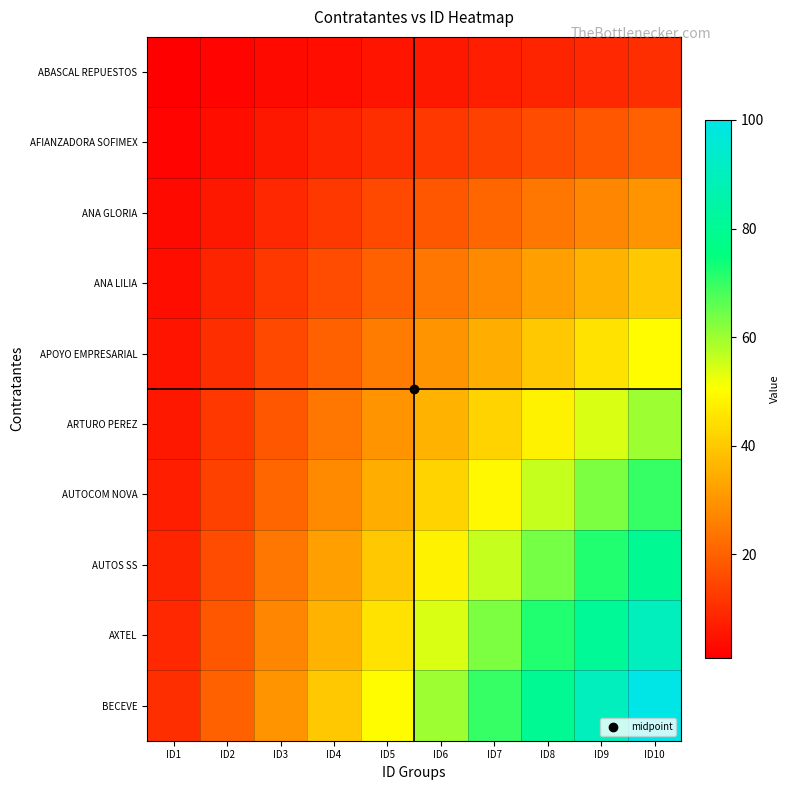

Reading right to left, transcribe all the data shown in this chart.

ABASCAL REPUESTOS: ID10=10	ID9=9	ID8=8	ID7=7	ID6=6	ID5=5	ID4=4	ID3=3	ID2=2	ID1=1
AFIANZADORA SOFIMEX: ID10=20	ID9=18	ID8=16	ID7=14	ID6=12	ID5=10	ID4=8	ID3=6	ID2=4	ID1=2
ANA GLORIA: ID10=30	ID9=27	ID8=24	ID7=21	ID6=18	ID5=15	ID4=12	ID3=9	ID2=6	ID1=3
ANA LILIA: ID10=40	ID9=36	ID8=32	ID7=28	ID6=24	ID5=20	ID4=16	ID3=12	ID2=8	ID1=4
APOYO EMPRESARIAL: ID10=50	ID9=45	ID8=40	ID7=35	ID6=30	ID5=25	ID4=20	ID3=15	ID2=10	ID1=5
ARTURO PEREZ: ID10=60	ID9=54	ID8=48	ID7=42	ID6=36	ID5=30	ID4=24	ID3=18	ID2=12	ID1=6
AUTOCOM NOVA: ID10=70	ID9=63	ID8=56	ID7=49	ID6=42	ID5=35	ID4=28	ID3=21	ID2=14	ID1=7
AUTOS SS: ID10=80	ID9=72	ID8=64	ID7=56	ID6=48	ID5=40	ID4=32	ID3=24	ID2=16	ID1=8
AXTEL: ID10=90	ID9=81	ID8=72	ID7=63	ID6=54	ID5=45	ID4=36	ID3=27	ID2=18	ID1=9
BECEVE: ID10=100	ID9=90	ID8=80	ID7=70	ID6=60	ID5=50	ID4=40	ID3=30	ID2=20	ID1=10